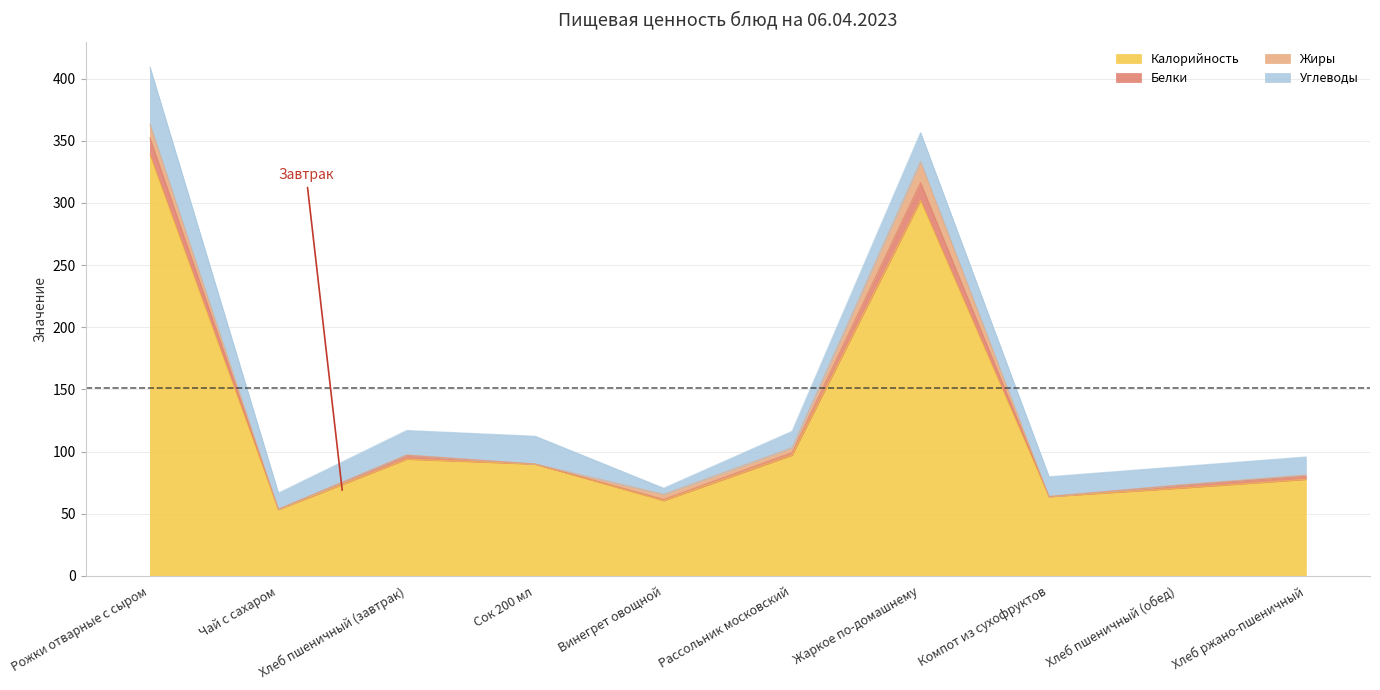

Which category has the highest value in the Калорийность series?

Рожки отварные с сыром